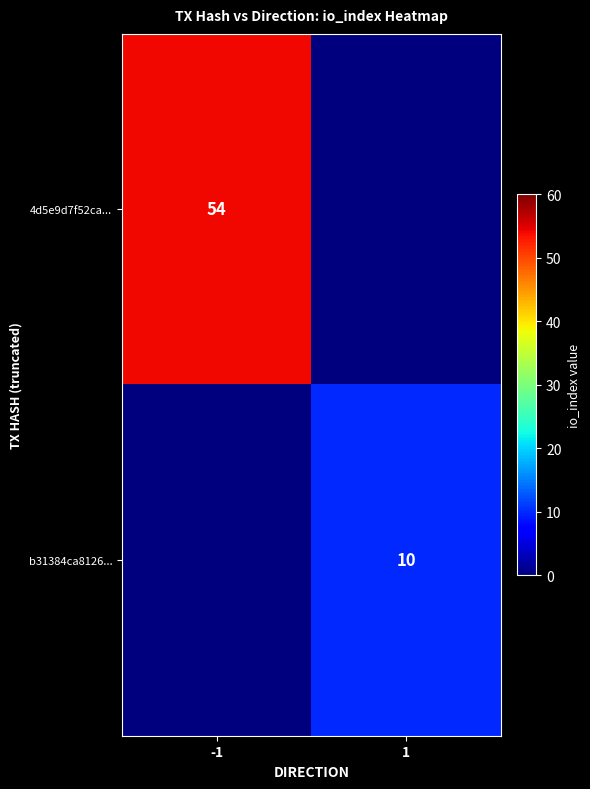

Is the value of 4d5e9d7f52ca... at -1 greater than the value of b31384ca8126... at 1?

Yes